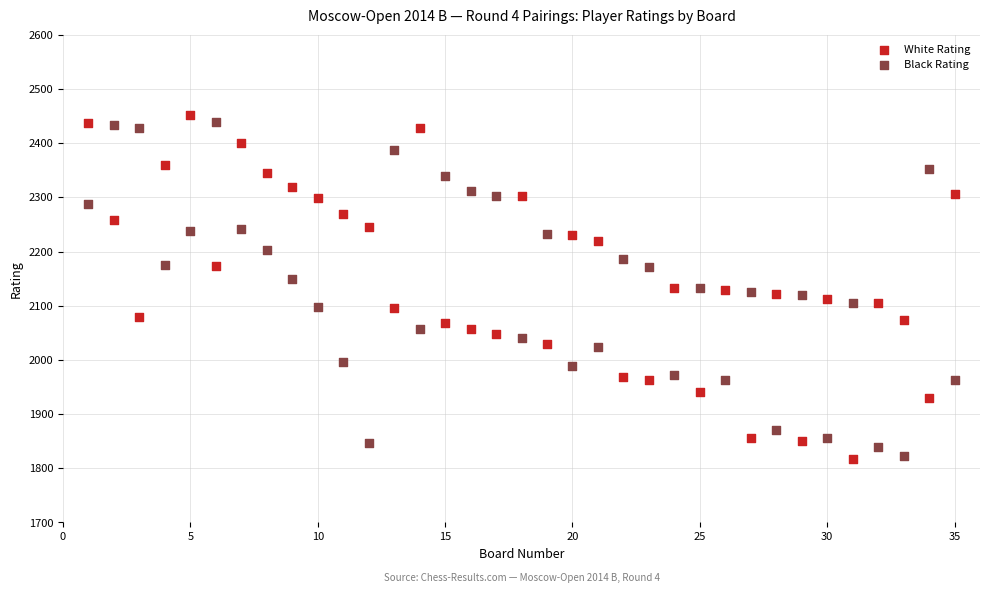

Across all data points, what is the range of Y values (max minus min)?

635